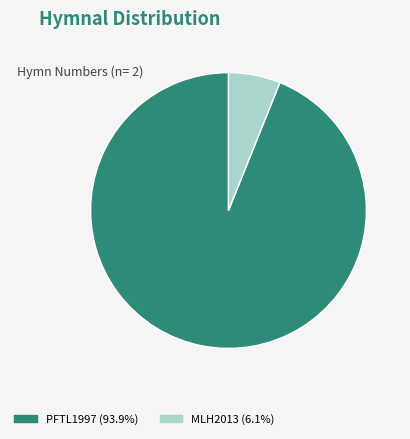

Is there any slice that represents more than half of the pie?

Yes